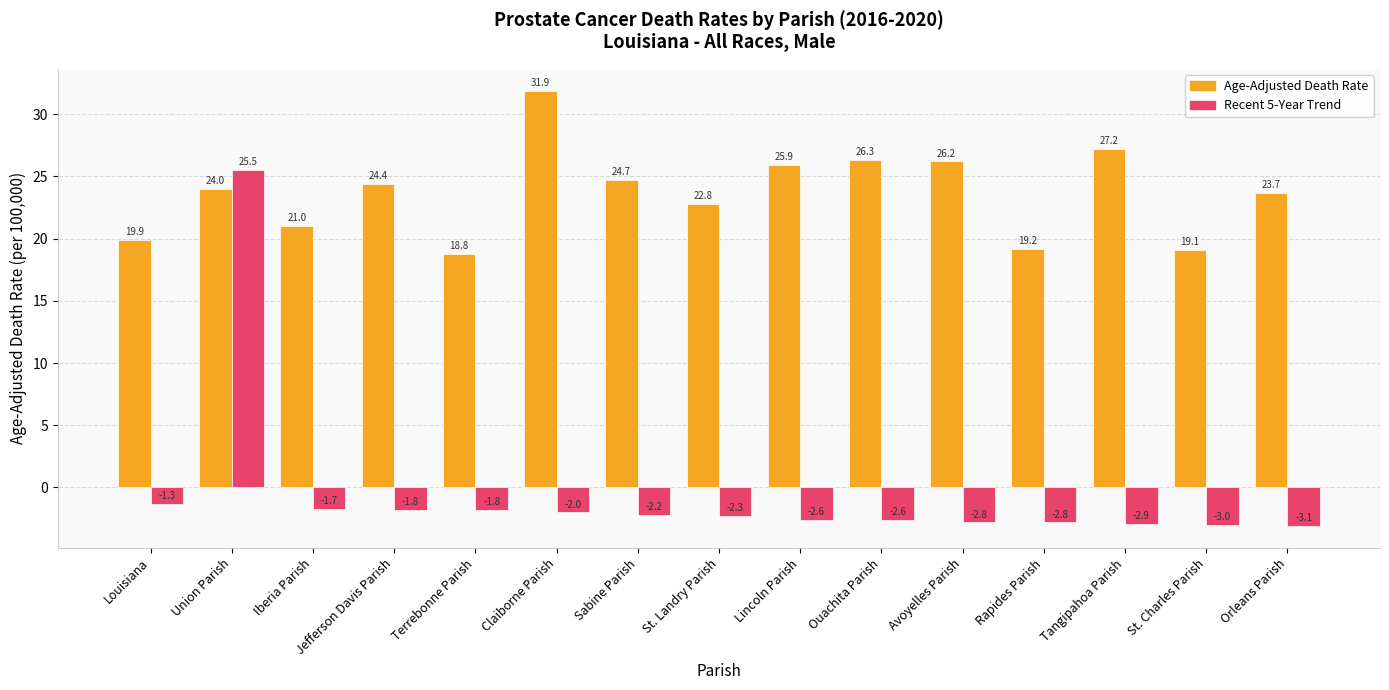

What is the maximum value shown in the chart?

31.9